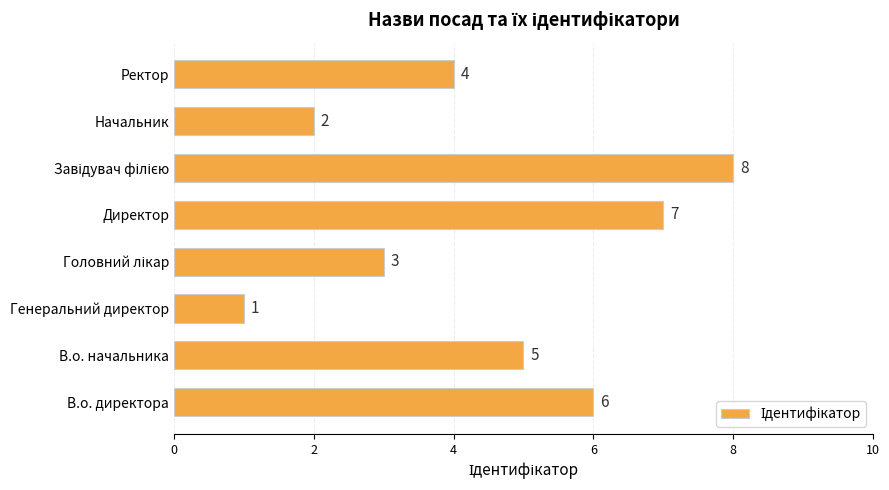

How many values are between 3 and 7?

5